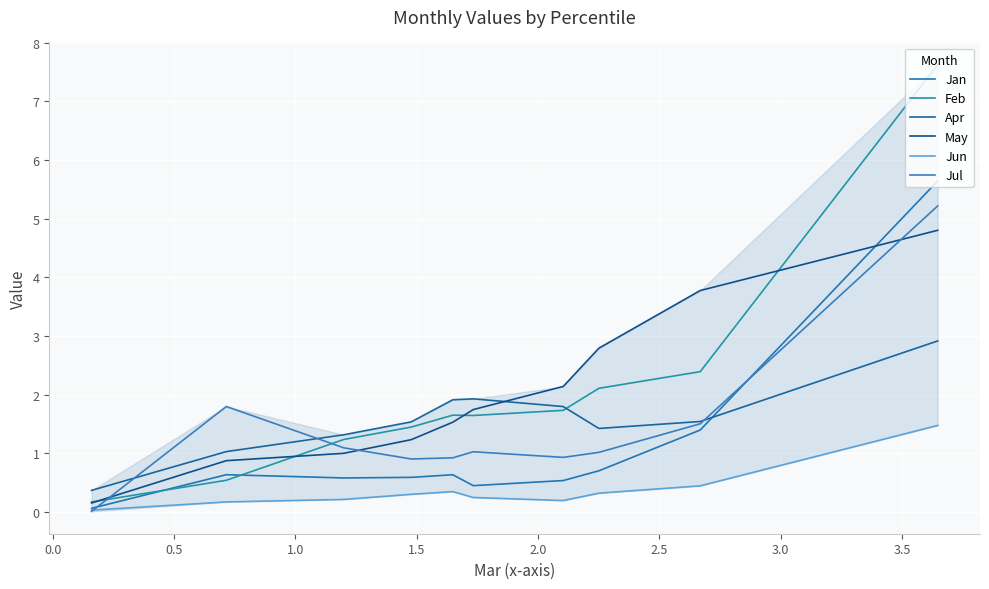

How many times do Jul and Jun cross each other?

1